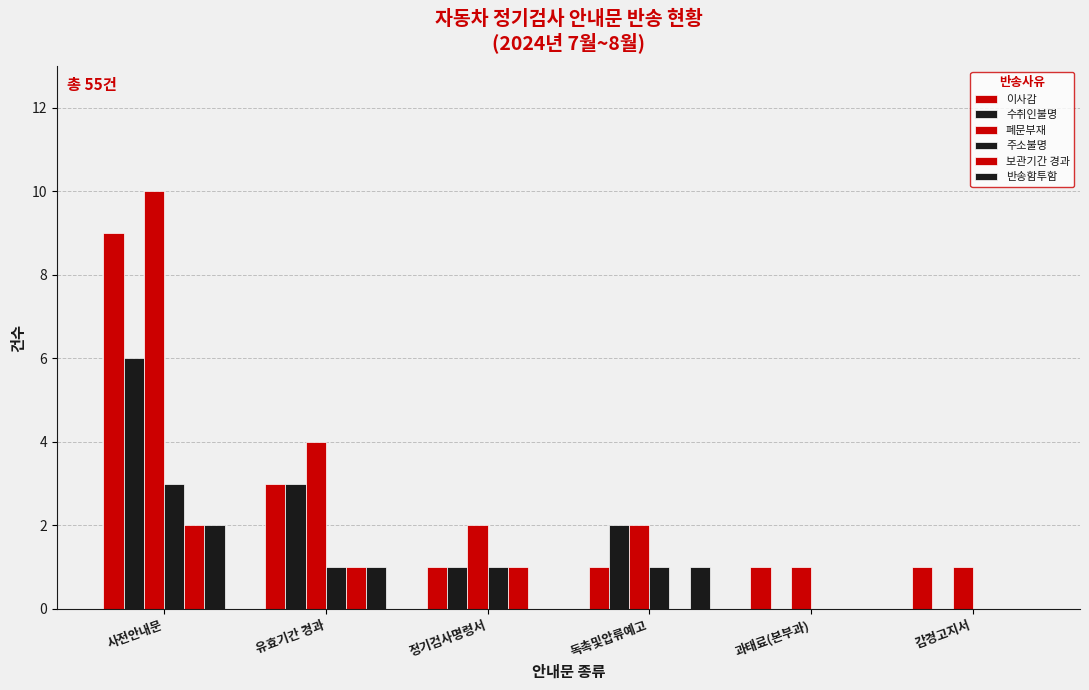

What is the label of the 6th bar from the left?

감경고지서